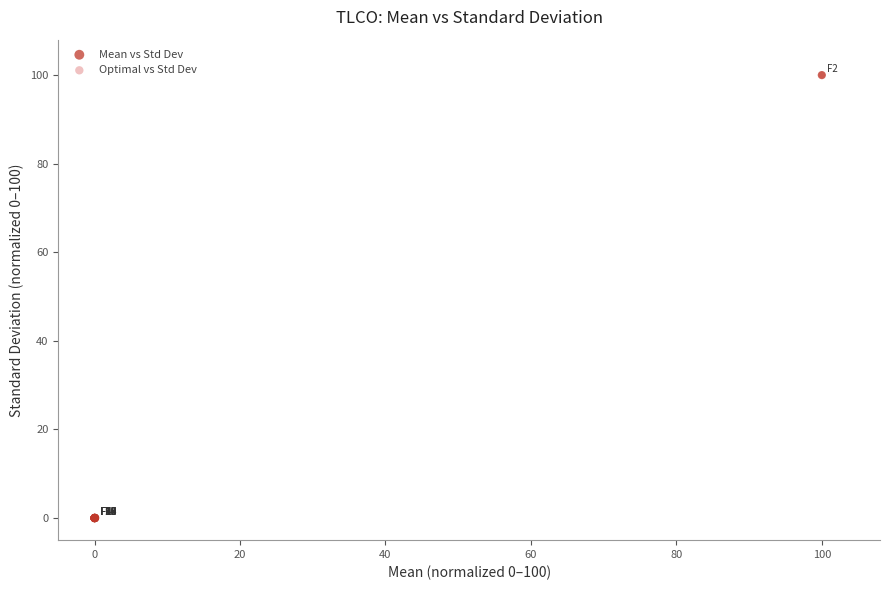

What are all the series names shown in the legend?

Mean vs Std Dev, Optimal vs Std Dev